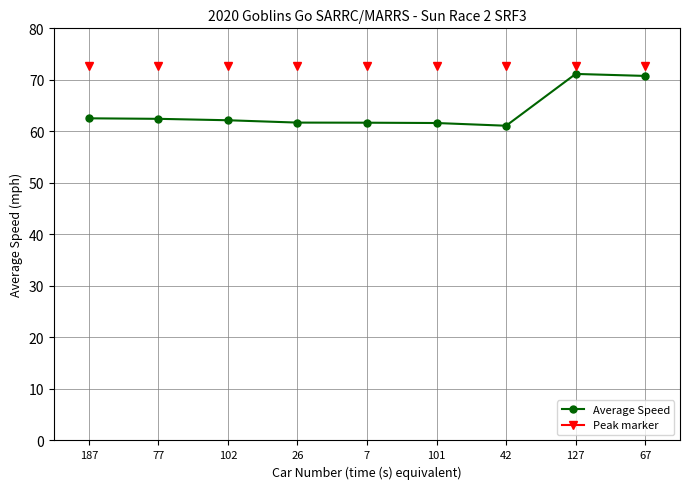

The chart shows a value of 61.7 at 26. True or false?

True